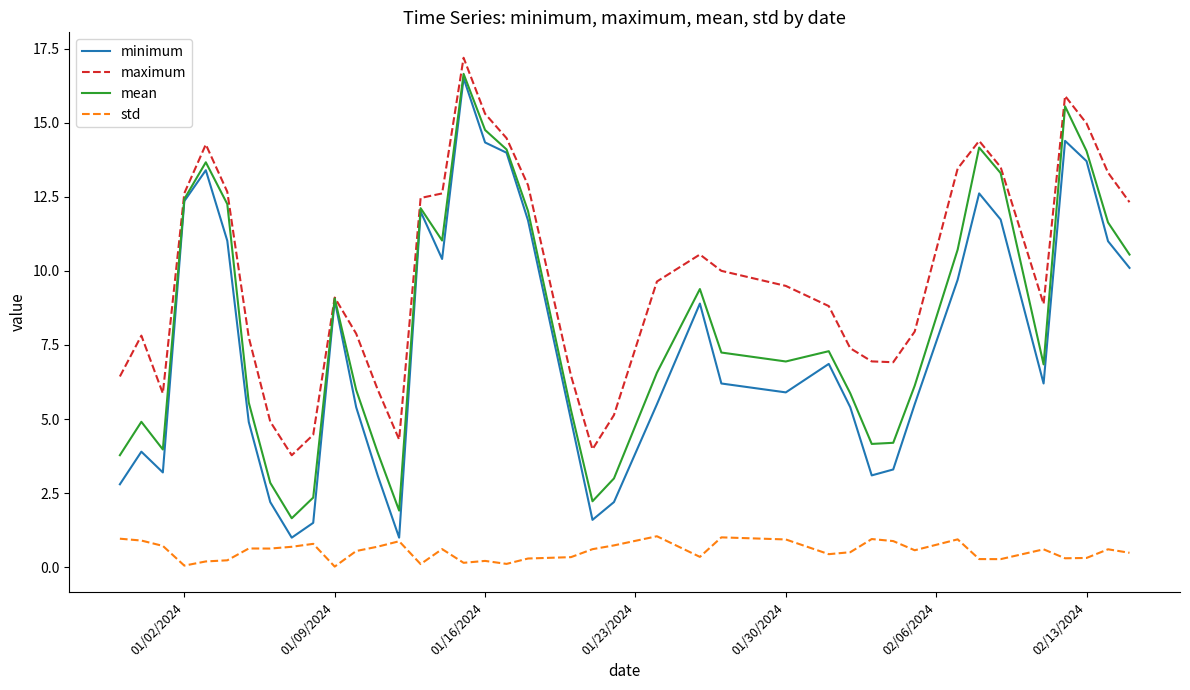

What is the highest value of the minimum series?

16.5